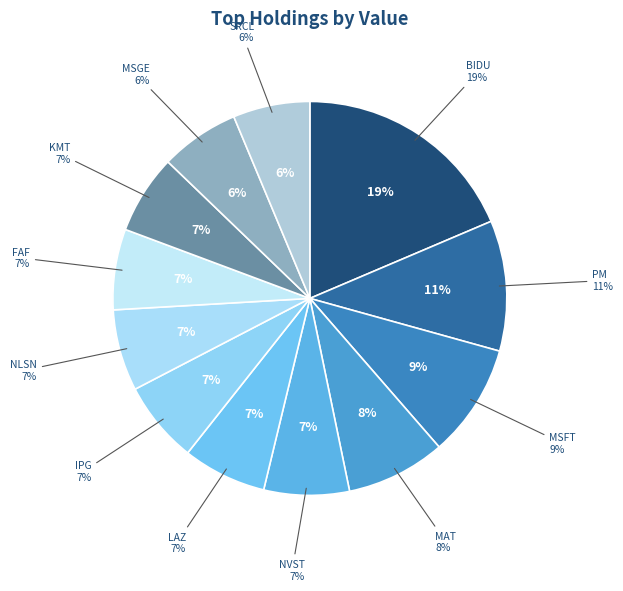

Is there a majority slice in this chart?

No